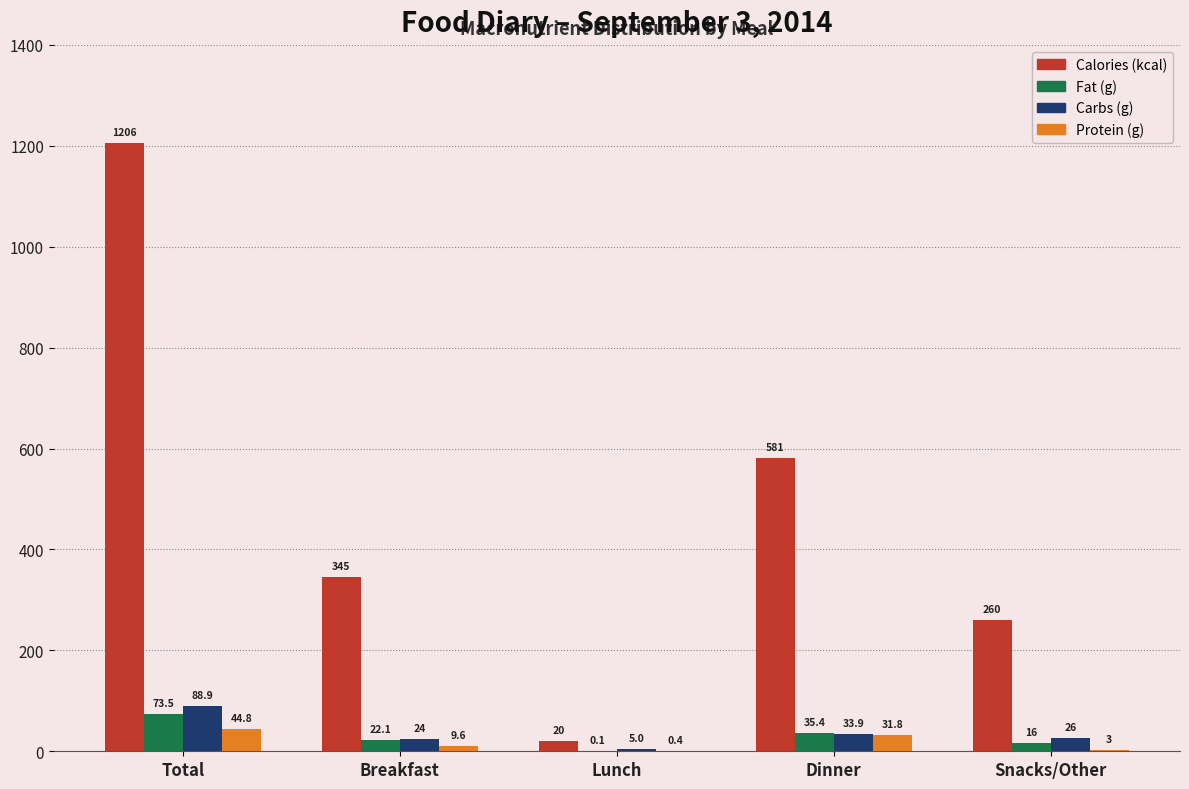

Reading left to right, what are all the values shown in this chart?

Calories (kcal): Total=1206.0	Breakfast=345.0	Lunch=20.0	Dinner=581.0	Snacks/Other=260.0
Fat (g): Total=73.5	Breakfast=22.1	Lunch=0.1	Dinner=35.4	Snacks/Other=16.0
Carbs (g): Total=88.9	Breakfast=24.0	Lunch=5.0	Dinner=33.9	Snacks/Other=26.0
Protein (g): Total=44.8	Breakfast=9.6	Lunch=0.4	Dinner=31.8	Snacks/Other=3.0